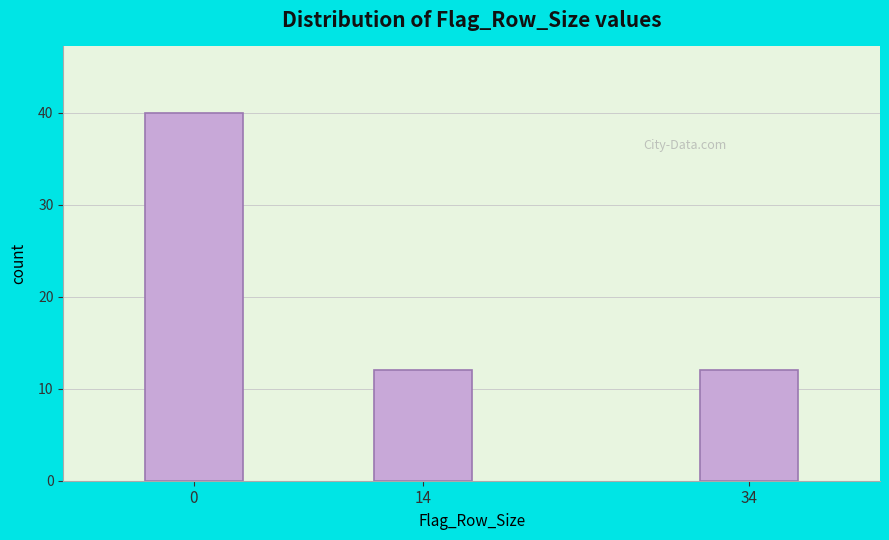

Reading left to right, what are all the values shown in this chart?

40	12	12